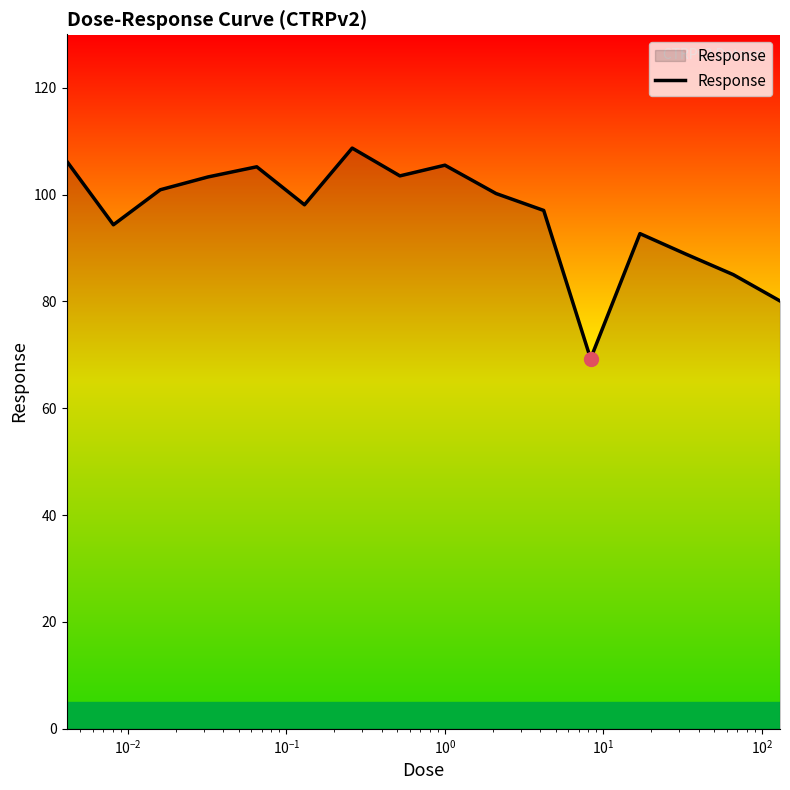

What is the smallest value displayed?

69.3